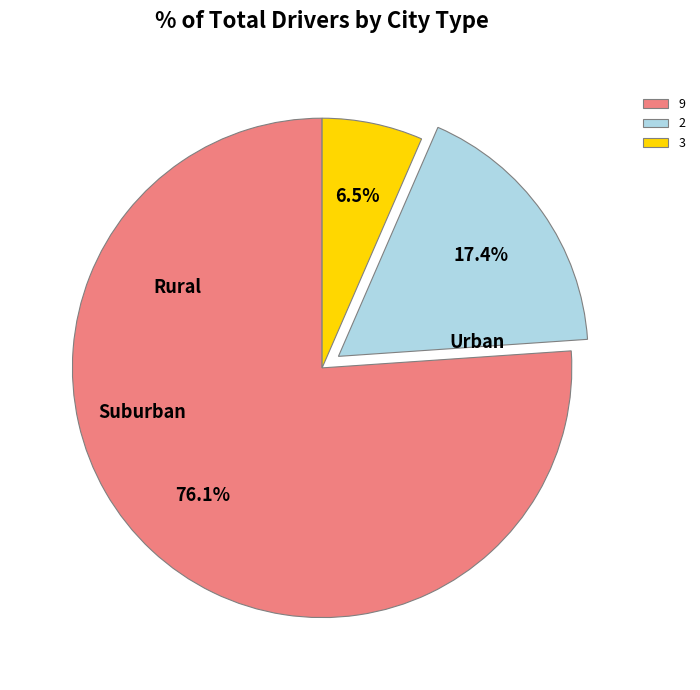

Which has a higher value, 2 or 9?

9